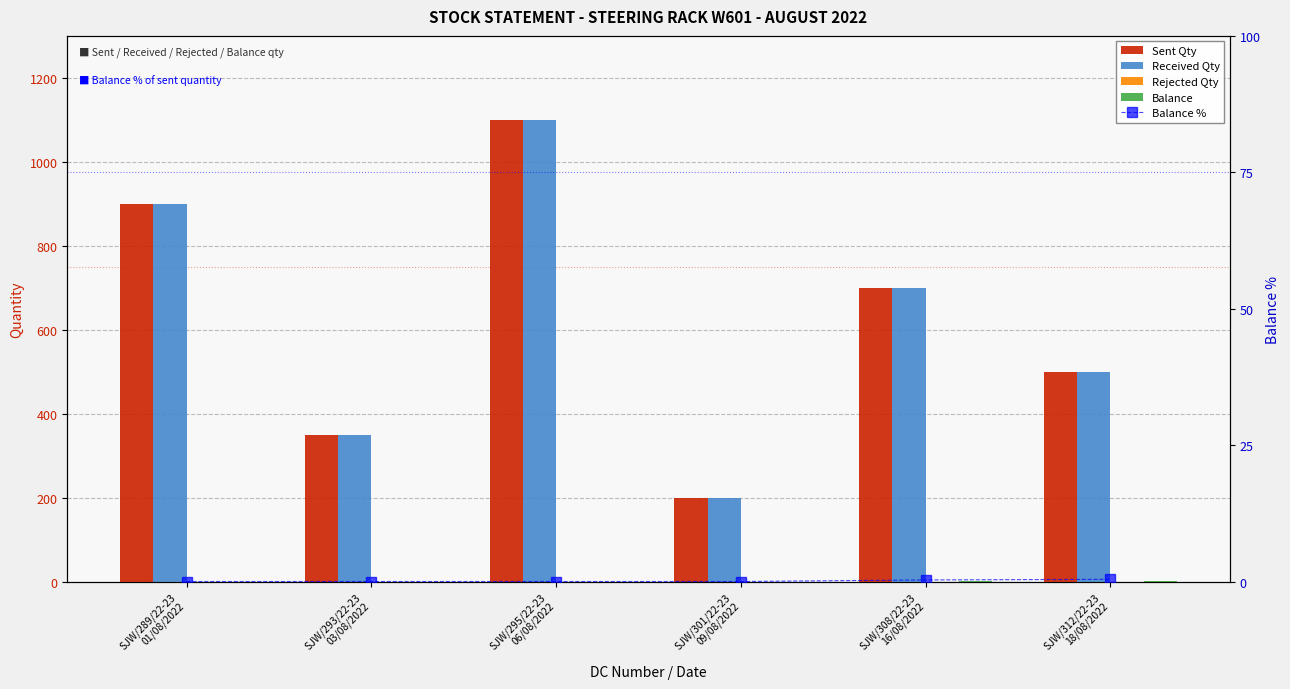

At how many categories does at least one series exceed 610?

3